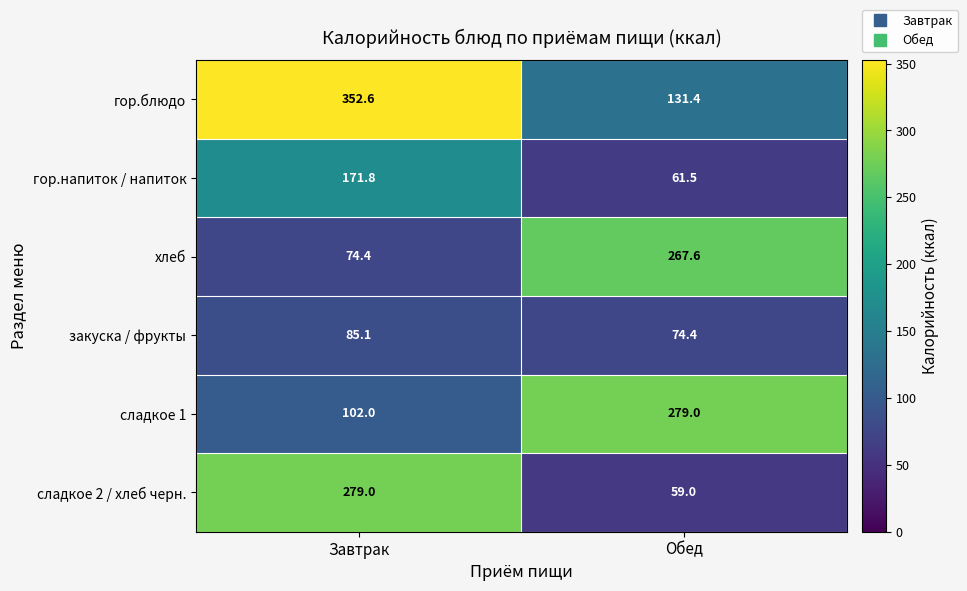

Reading left to right, transcribe all the data shown in this chart.

гор.блюдо: Завтрак=352.6	Обед=131.4
гор.напиток / напиток: Завтрак=171.8	Обед=61.5
хлеб: Завтрак=74.4	Обед=267.6
закуска / фрукты: Завтрак=85.1	Обед=74.4
сладкое 1: Завтрак=102.0	Обед=279.0
сладкое 2 / хлеб черн.: Завтрак=279.0	Обед=59.0